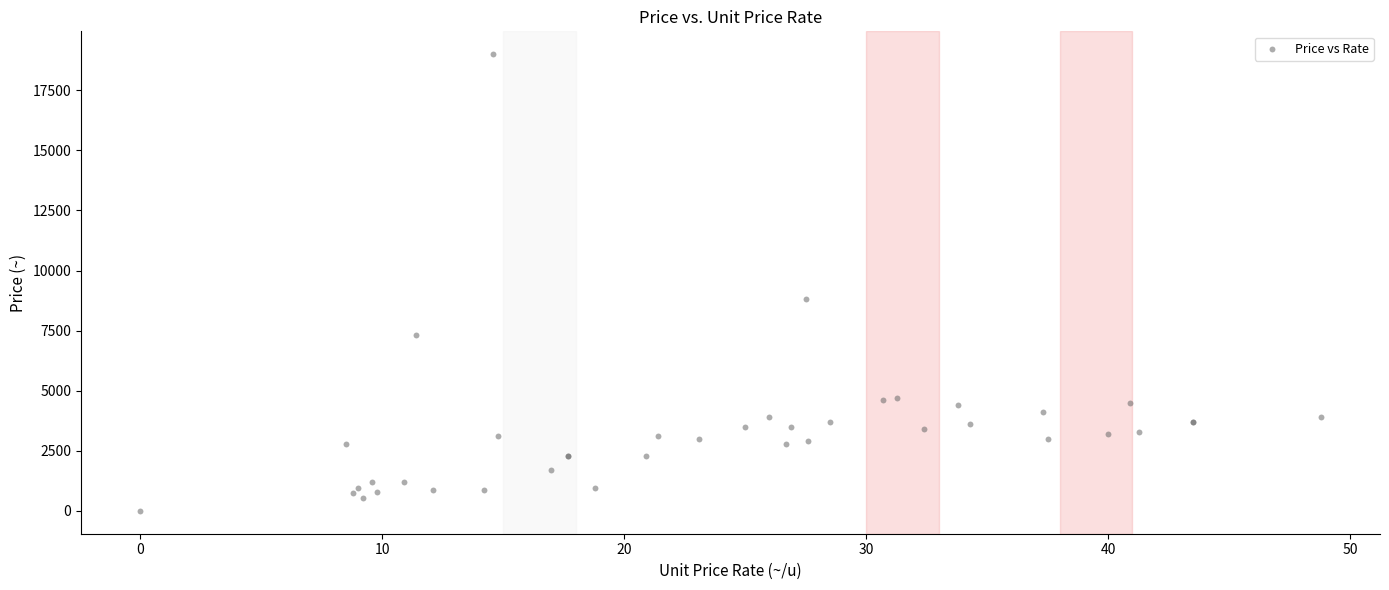

What Y value in the scatter plot is closest to 9500?

8800